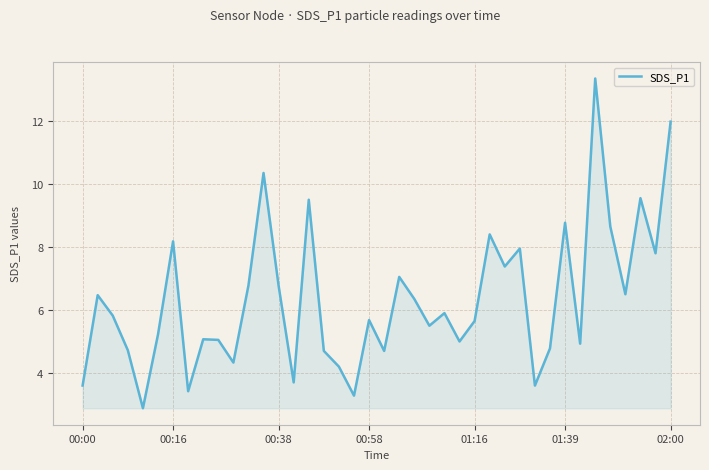

What is the minimum value shown in the chart?

2.9